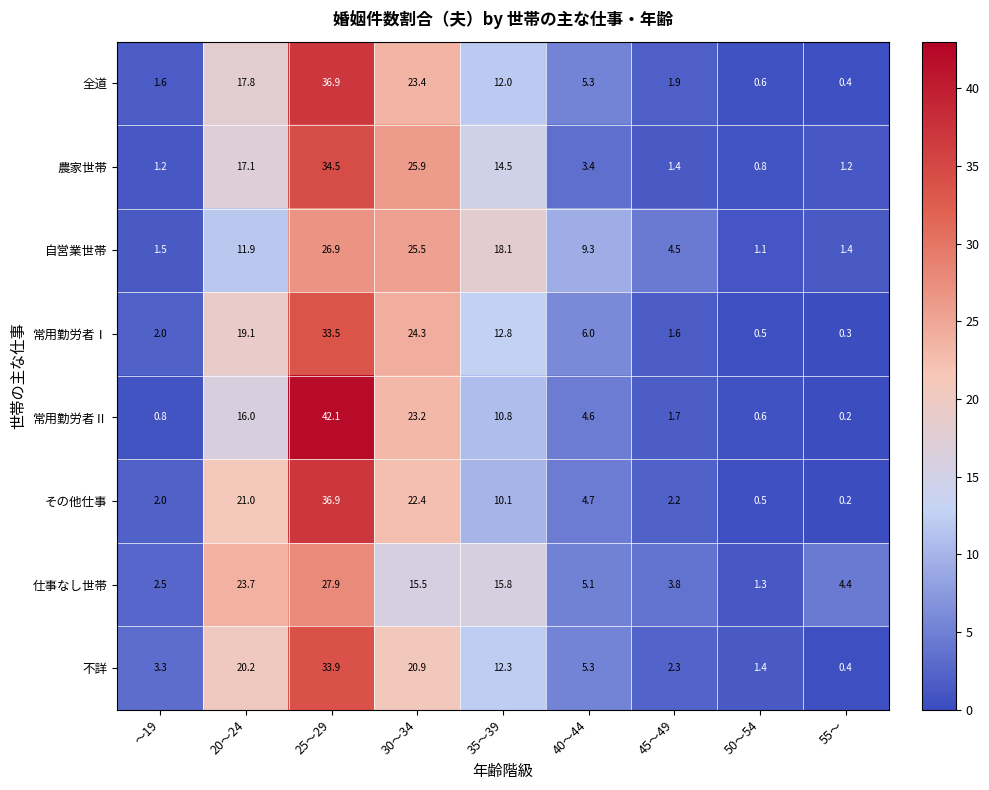

What is the sum of the 仕事なし世帯 values at 45～49 and 30～34?

19.3